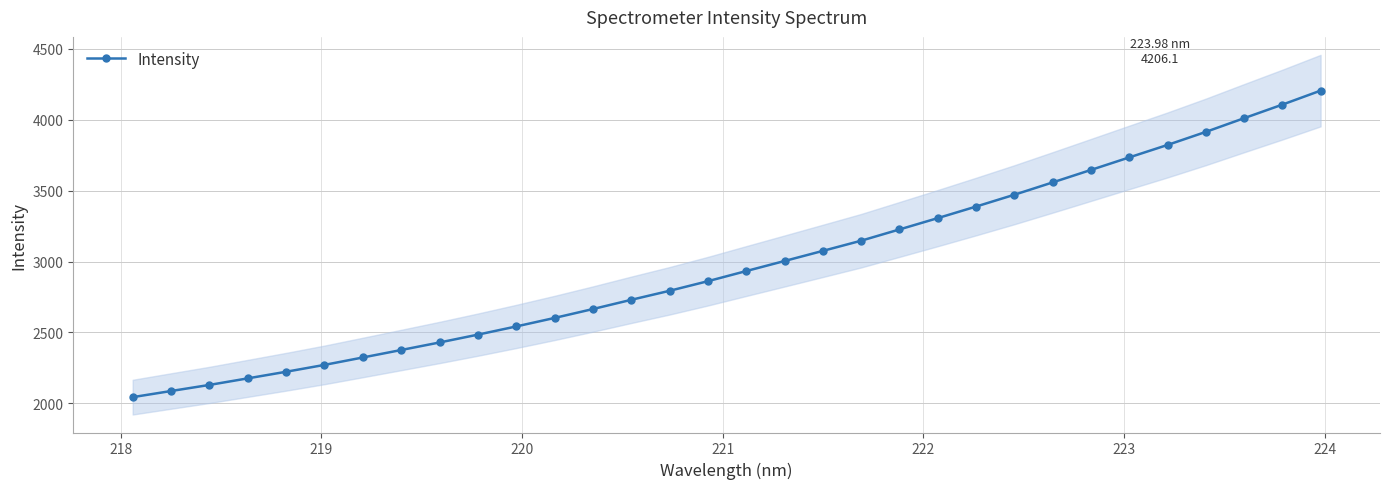

Count the number of data series in this chart.

1